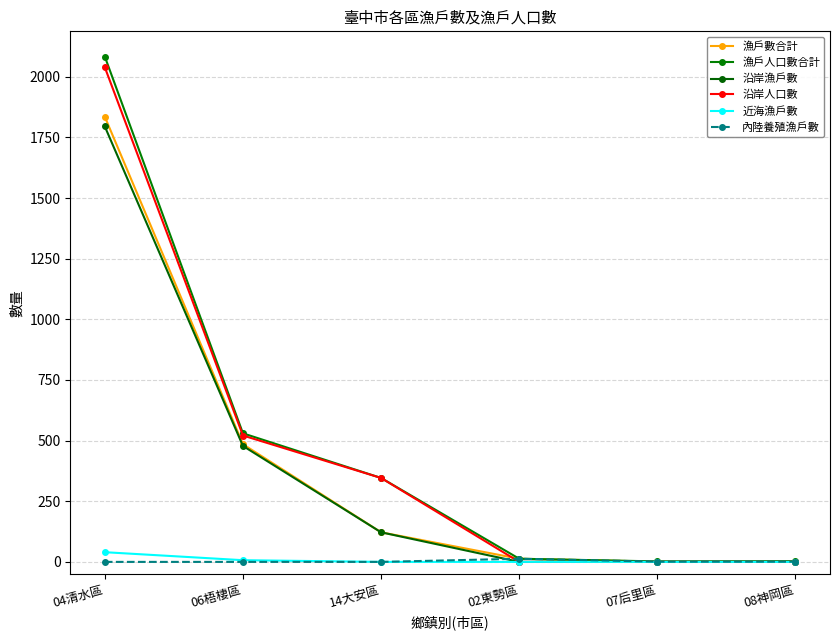

Between 14大安區 and 06梧棲區, which is larger?

06梧棲區